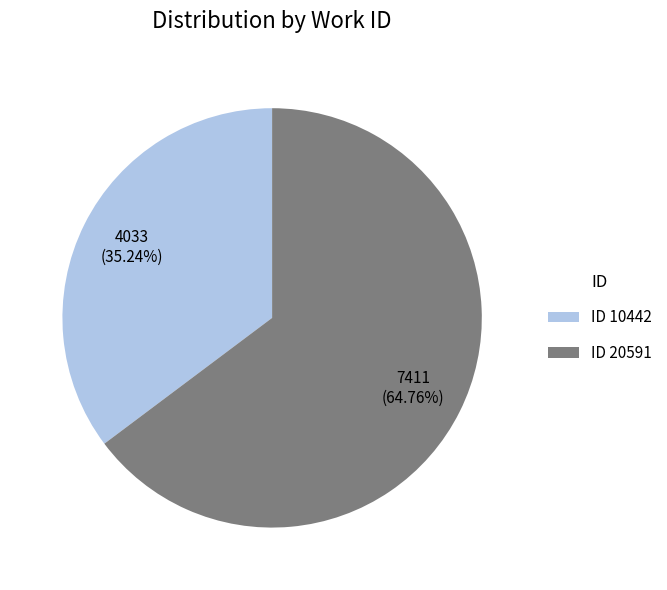

Which slice is the largest?

ID 20591